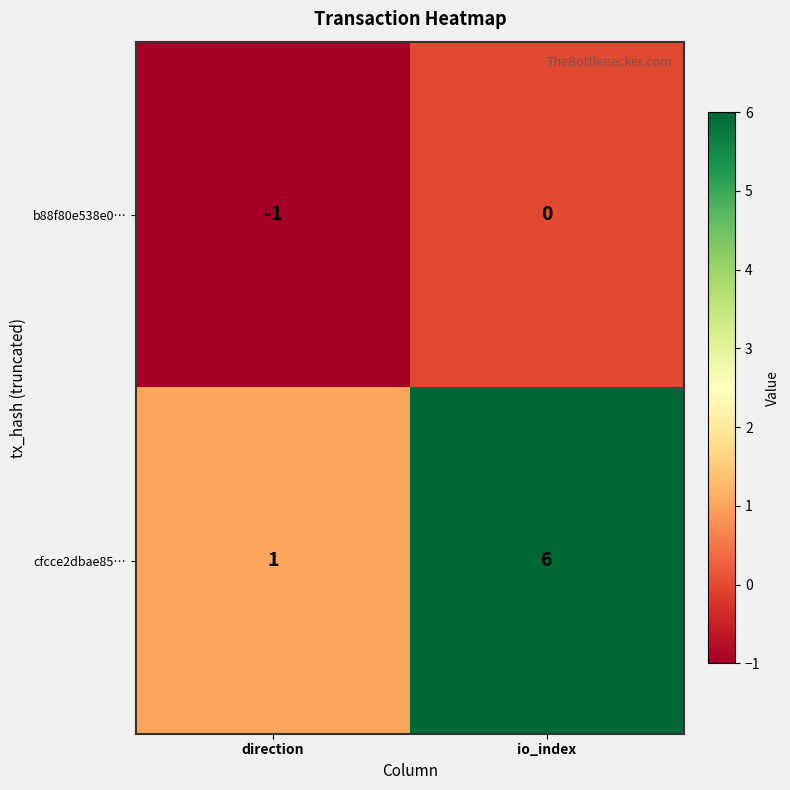

The b88f80e538e0… series shows 0 at io_index. True or false?

True